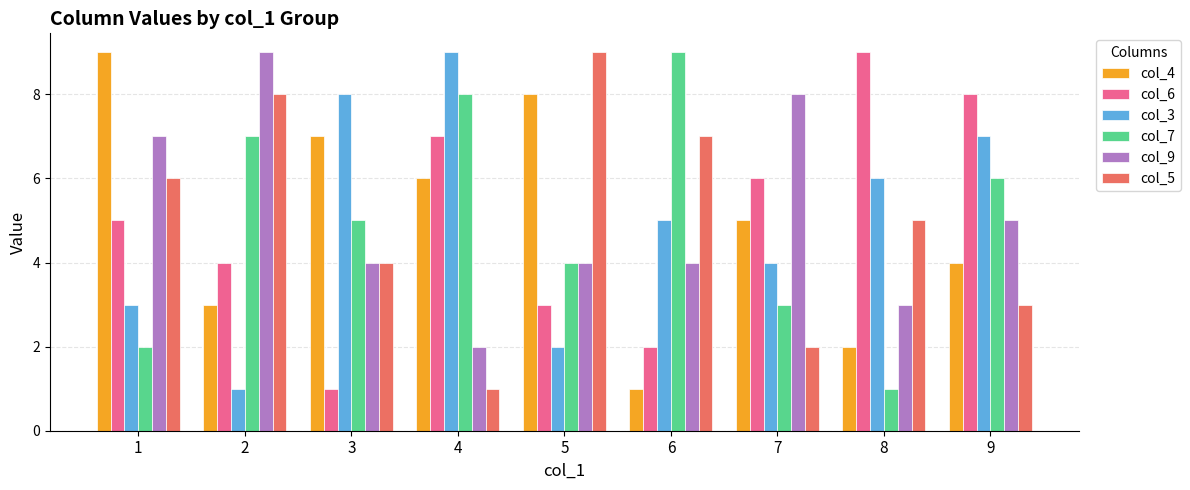

Reading left to right, extract all data points from this chart.

col_4: 9	3	7	6	8	1	5	2	4
col_6: 5	4	1	7	3	2	6	9	8
col_3: 3	1	8	9	2	5	4	6	7
col_7: 2	7	5	8	4	9	3	1	6
col_9: 7	9	4	2	4	4	8	3	5
col_5: 6	8	4	1	9	7	2	5	3